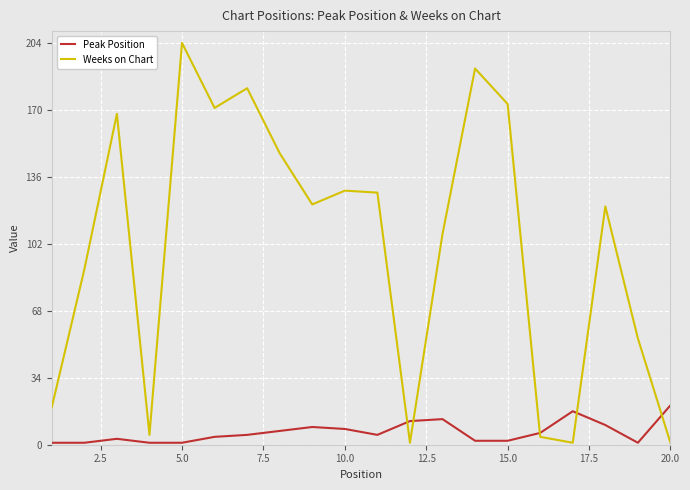

Rank the series by their average value, from highest to lowest.

Weeks on Chart, Peak Position